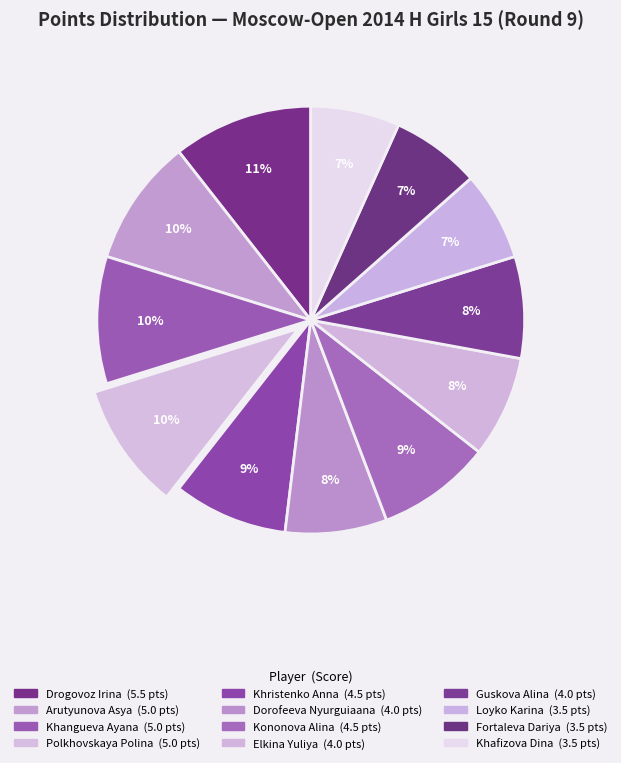

To the nearest percent, what is the combined percentage of Polkhovskaya Polina and Dorofeeva Nyurguiaana?

17%